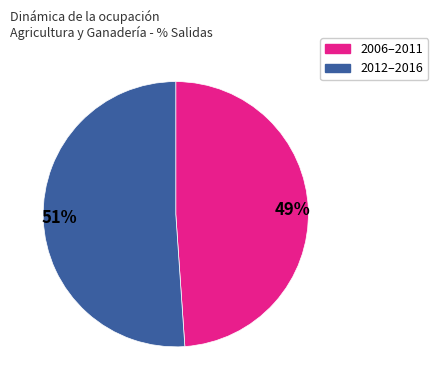

To the nearest percent, what is the average slice percentage?

50%